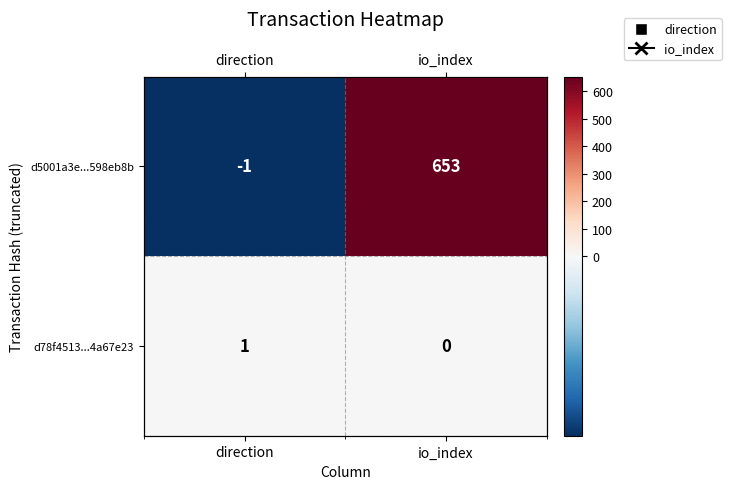

Is it true that d78f4513...4a67e23 equals 1 at io_index?

False